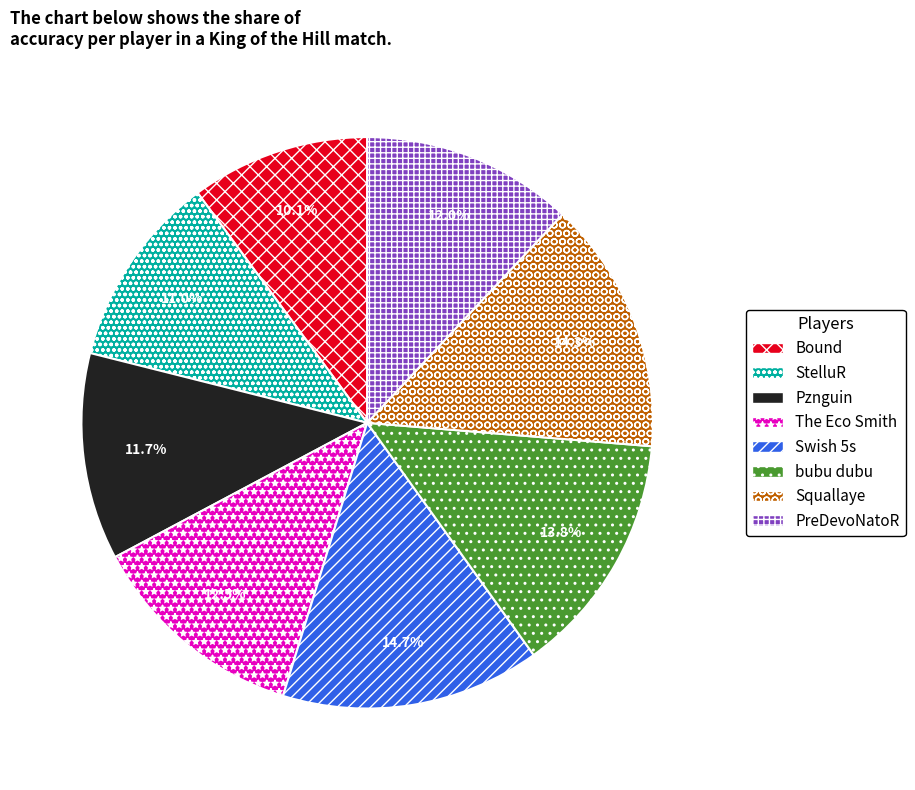

What portion of the pie excludes Swish 5s?

85.3%